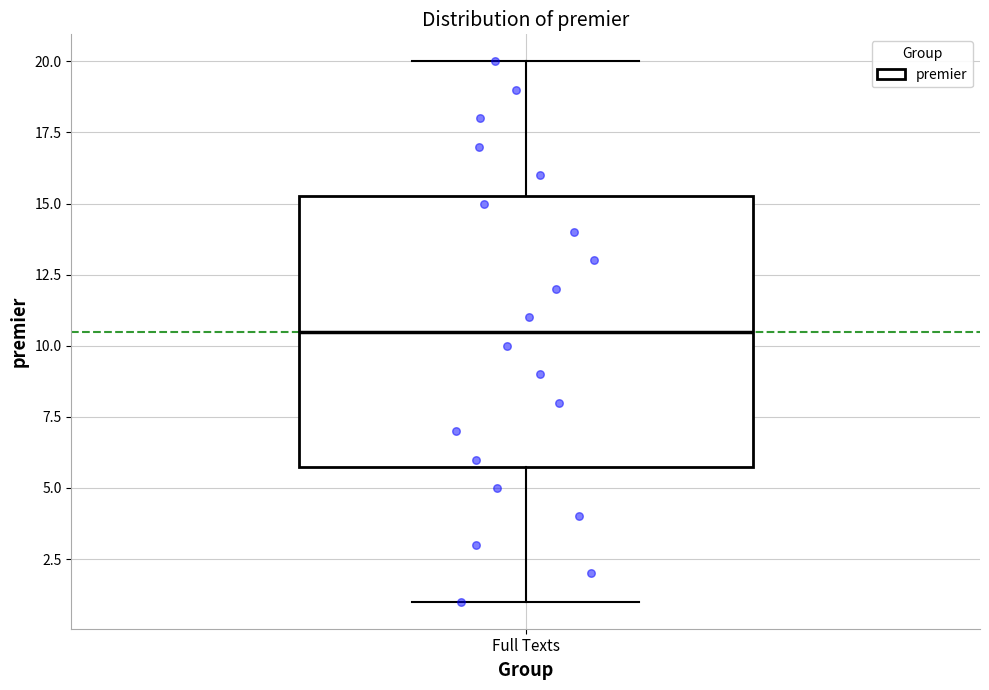

Read this box plot against the y-axis: the position of the median line, the range covered by the box, and the ends of both whiskers. The values are not printed on the chart, so give them approximately, as read against the axis.

median 10.5, box 6.0 to 15.5, whiskers 1.0 to 20.0